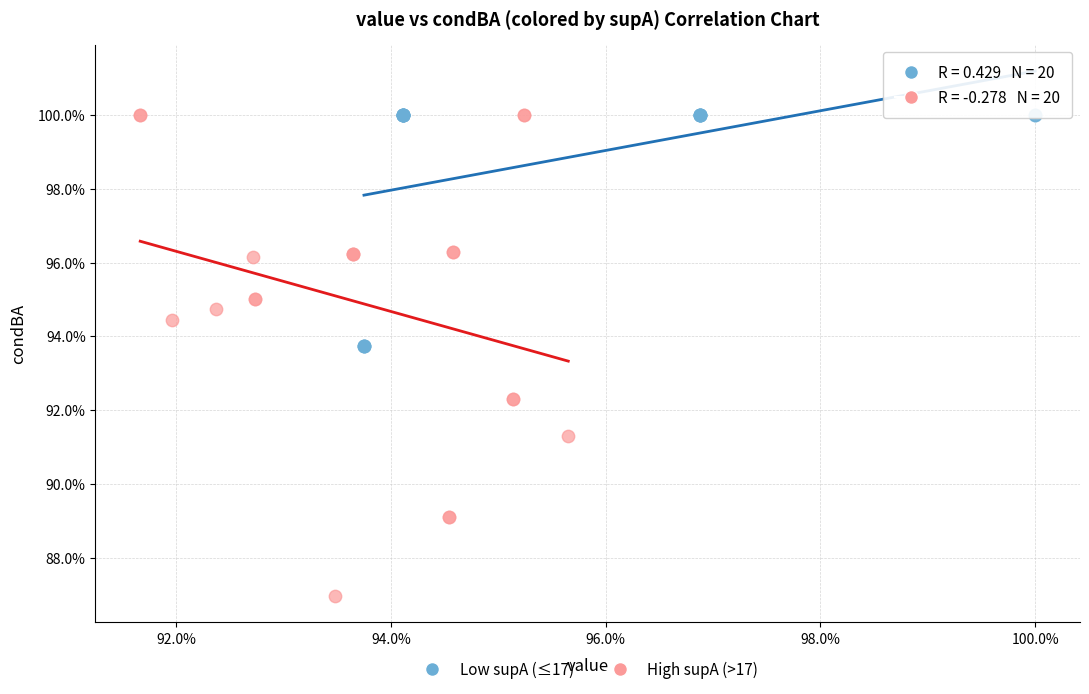

Which series has the largest Y range (max minus min)?

High supA (>17)